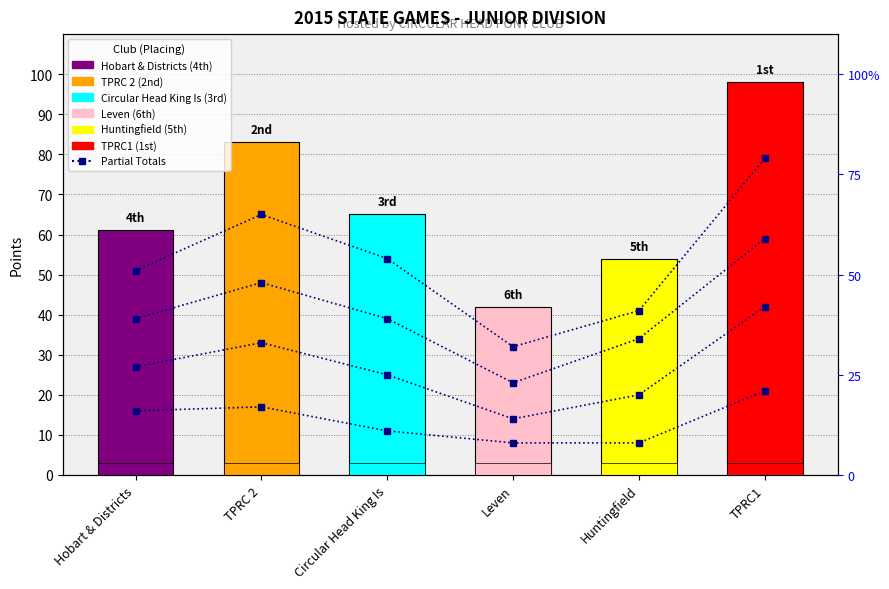

Which series has the largest total across all categories?

Total Score